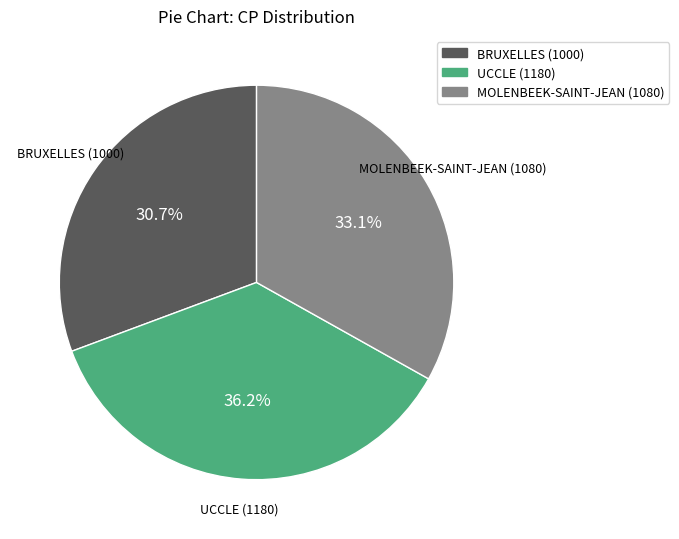

What percentage is the BRUXELLES (1000) slice, to the nearest percent?

31%